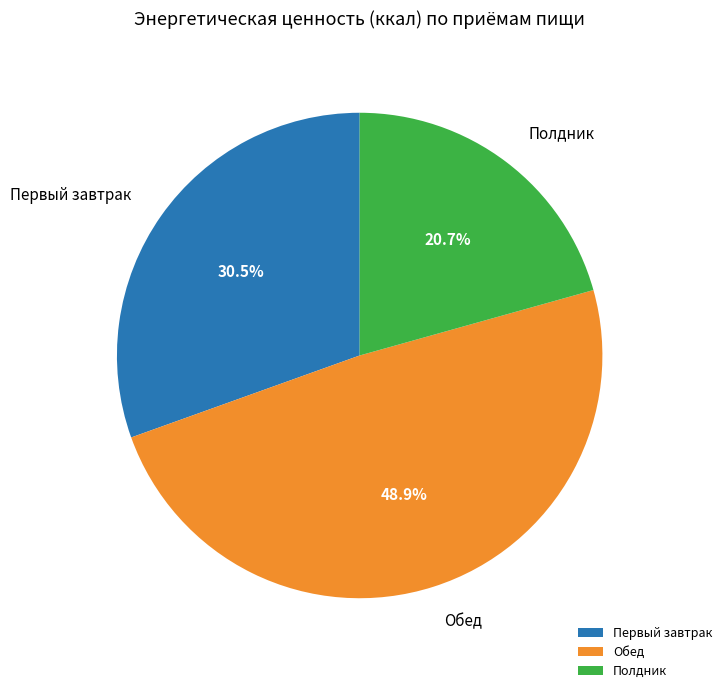

Which category has the smallest portion of the pie?

Полдник